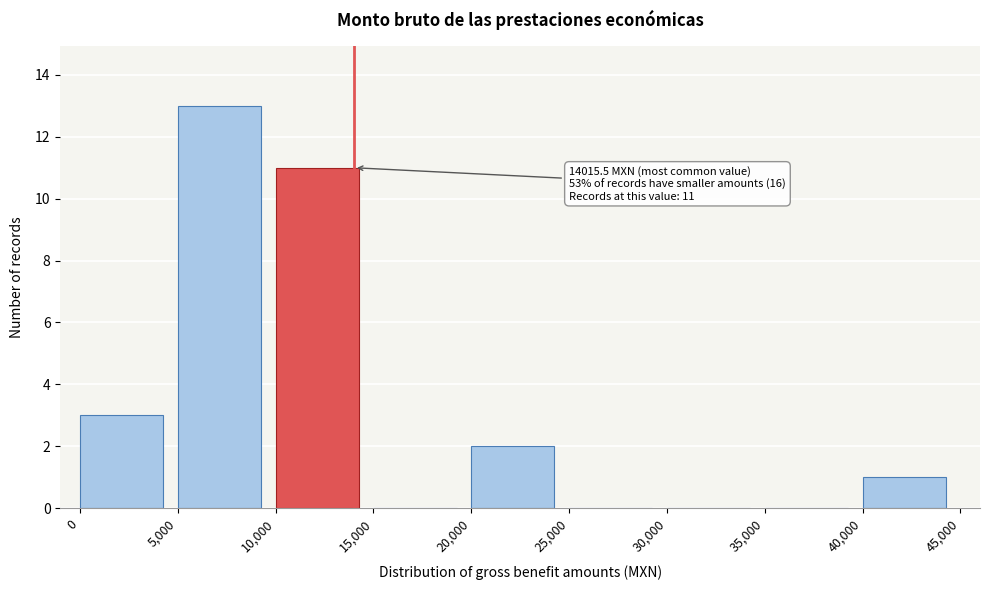

Which range on the x-axis has the tallest bar?

5,000 to 10,000